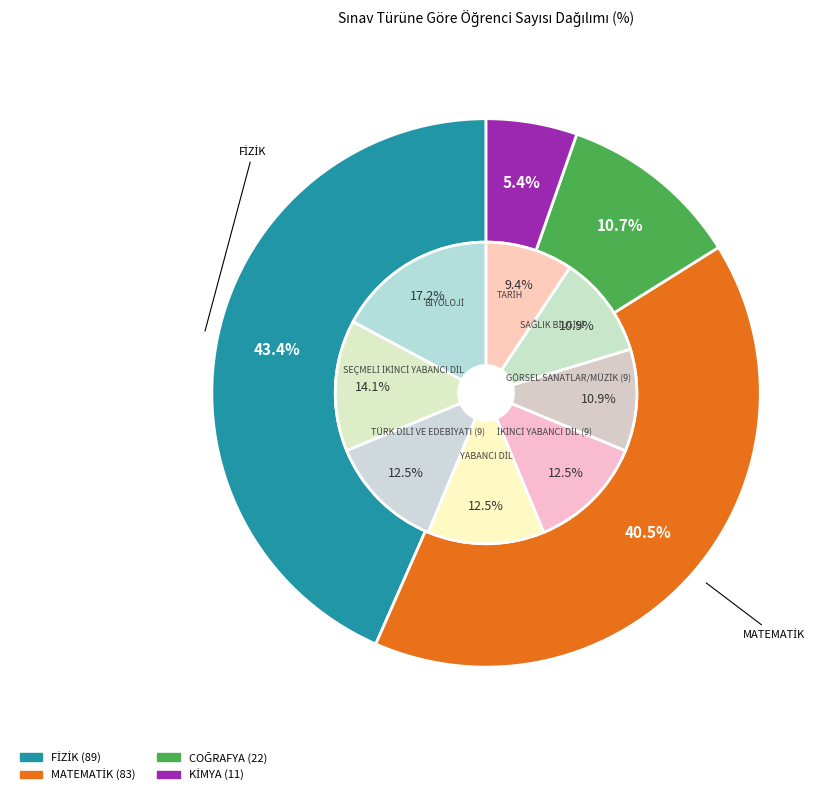

What is the ratio of the value at SAĞLIK BİLGİSİ to the value at COĞRAFYA?

0.3